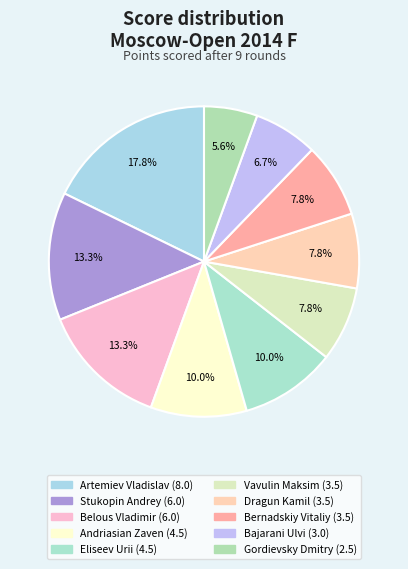

To the nearest percent, what percentage of the pie is Stukopin Andrey?

13%